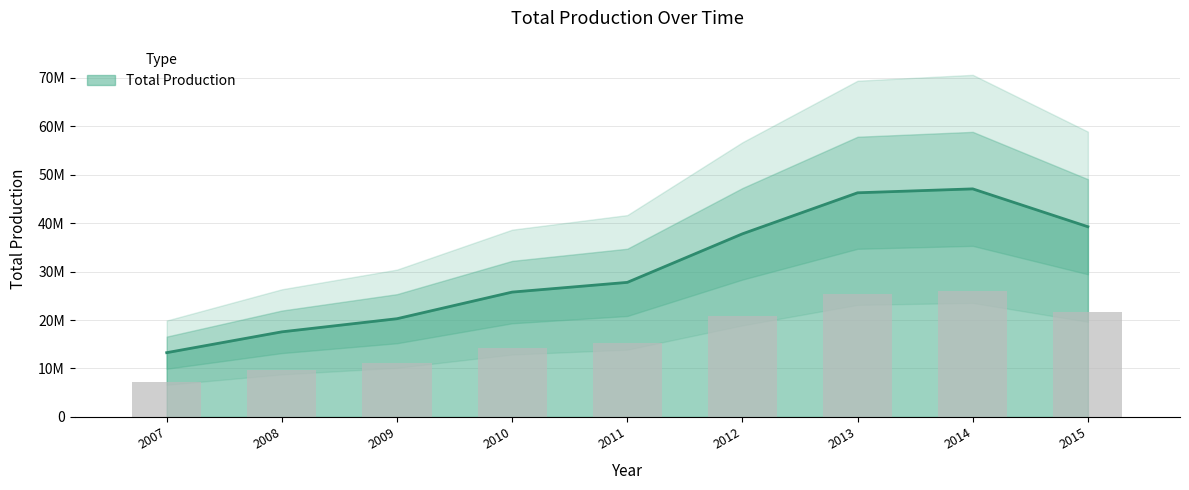

Is it true that the value at 2014 is 47087227.6?

True